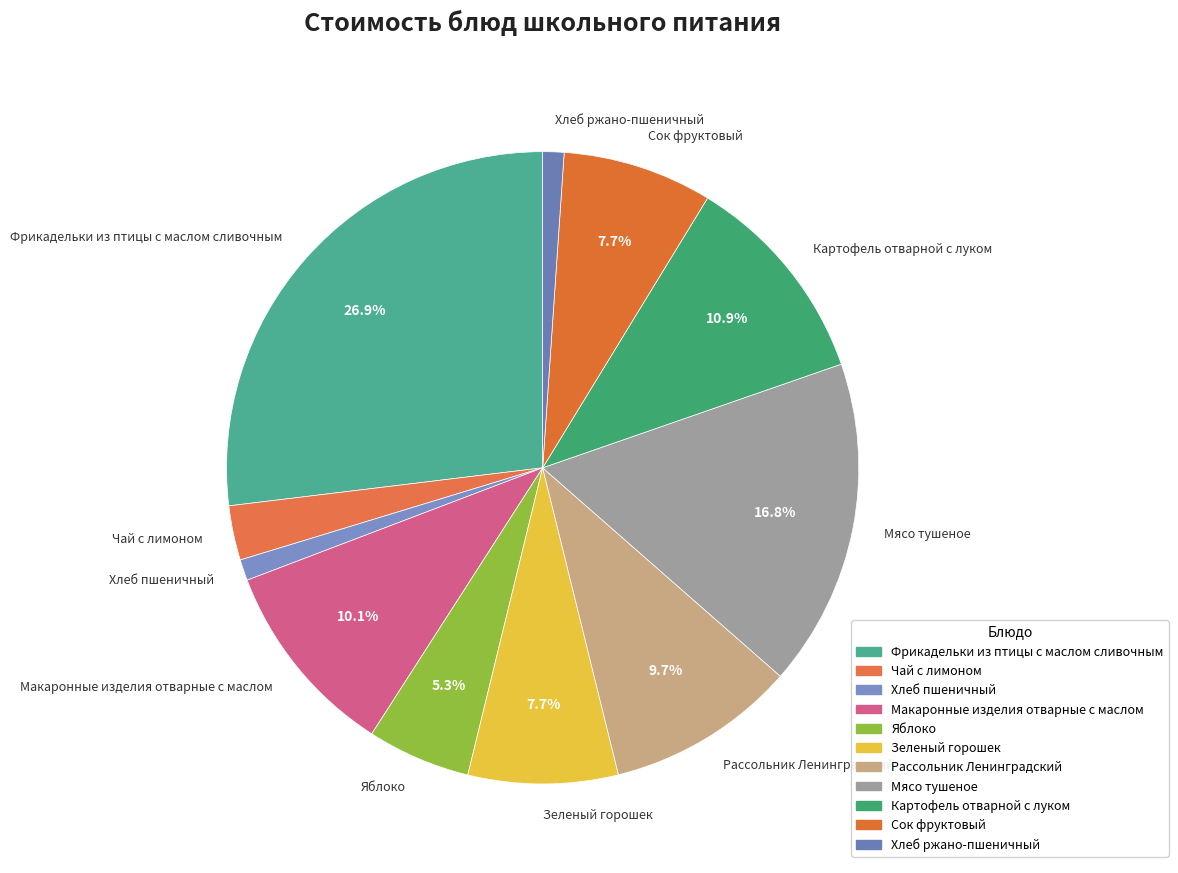

Is there any slice that represents more than half of the pie?

No